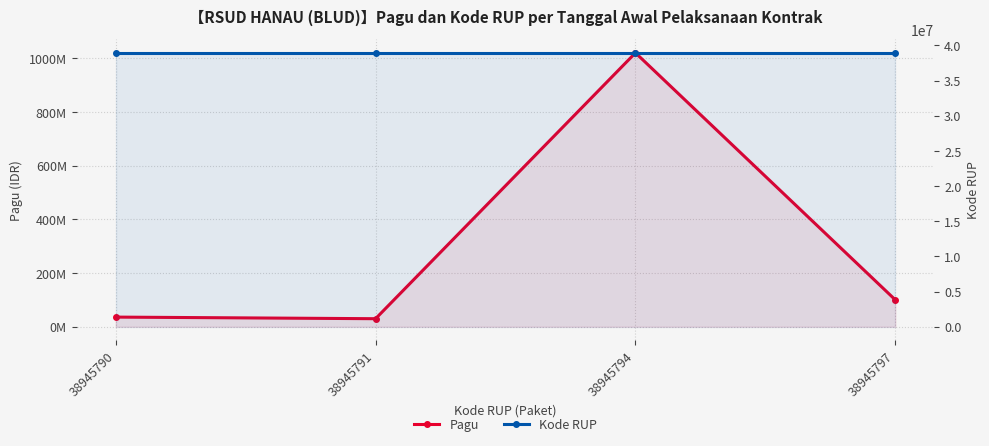

How many intersections are there between Pagu and Kode RUP?

1